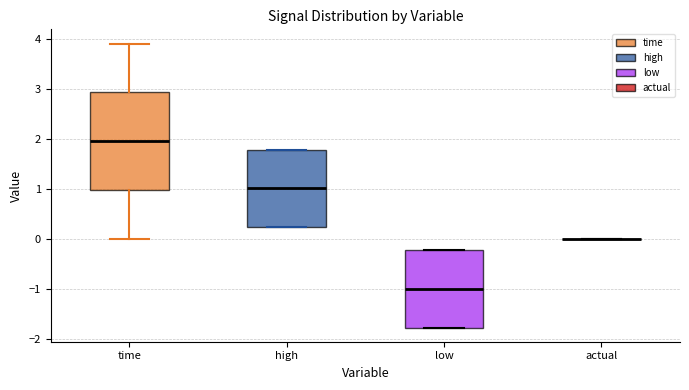

Reading left to right, transcribe this box plot: for each box, give where its median line is, the range the box spans, and where its two whiskers end, as read against the y-axis. The values are not printed on the chart, so give them approximately, as read against the axis.

time: median 2.0, box 1.0 to 2.9, whiskers 0.0 to 3.9
high: median 1.0, box 0.2 to 1.8, whiskers 0.2 to 1.8
low: median -1.0, box -1.8 to -0.2, whiskers -1.8 to -0.2
actual: box collapsed to a line at 0.0, whiskers 0.0 to 0.0